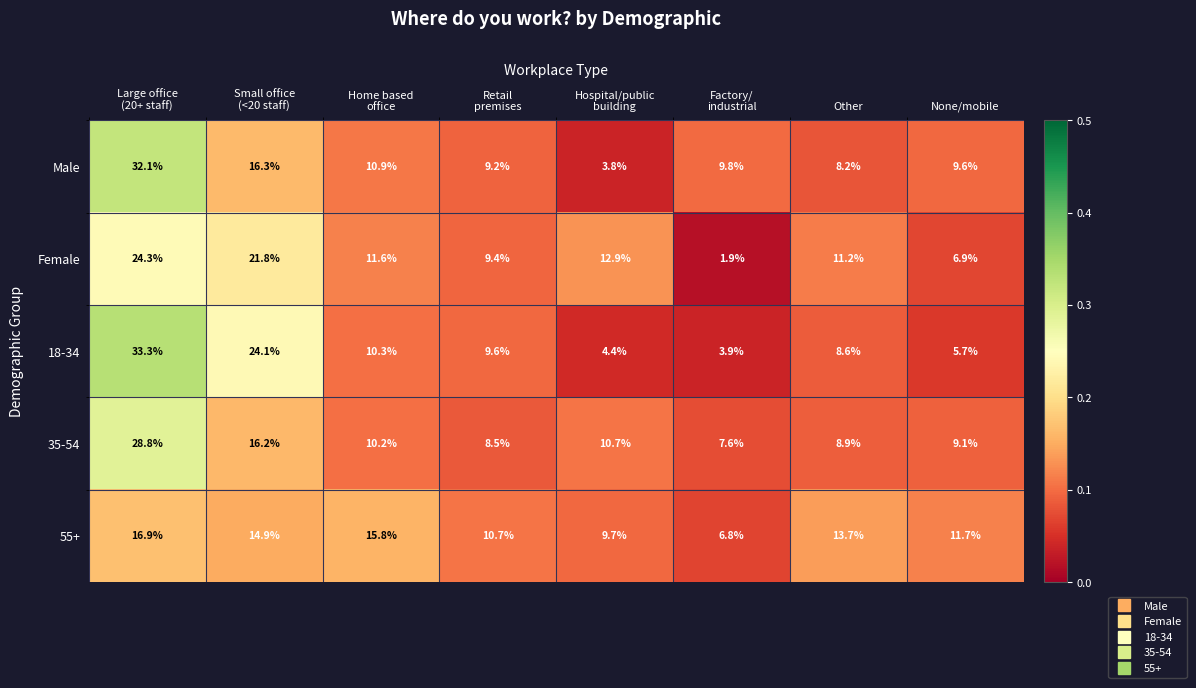

List the series in order of their peak value, highest first.

18-34, Male, 35-54, Female, 55+